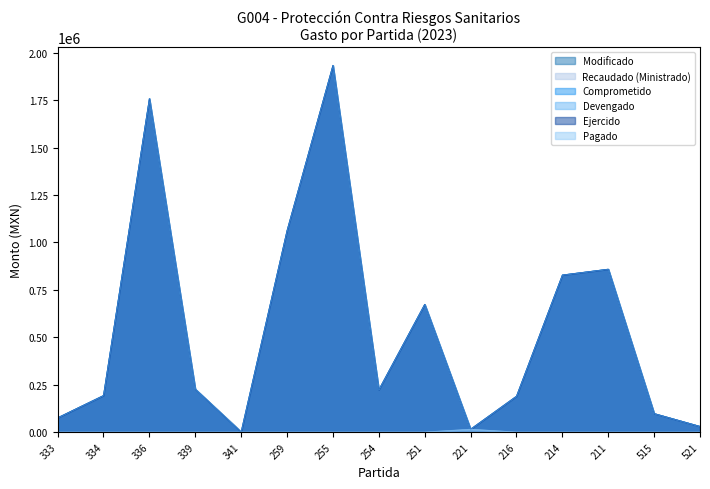

How many interior local valleys does the Modificado series have?

3